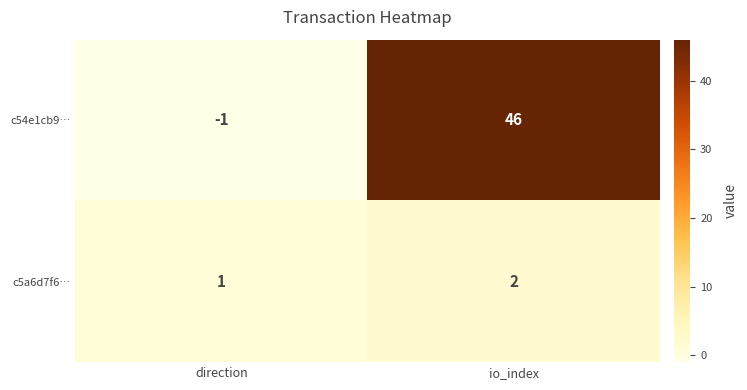

At which category is the sum across all series the highest?

io_index